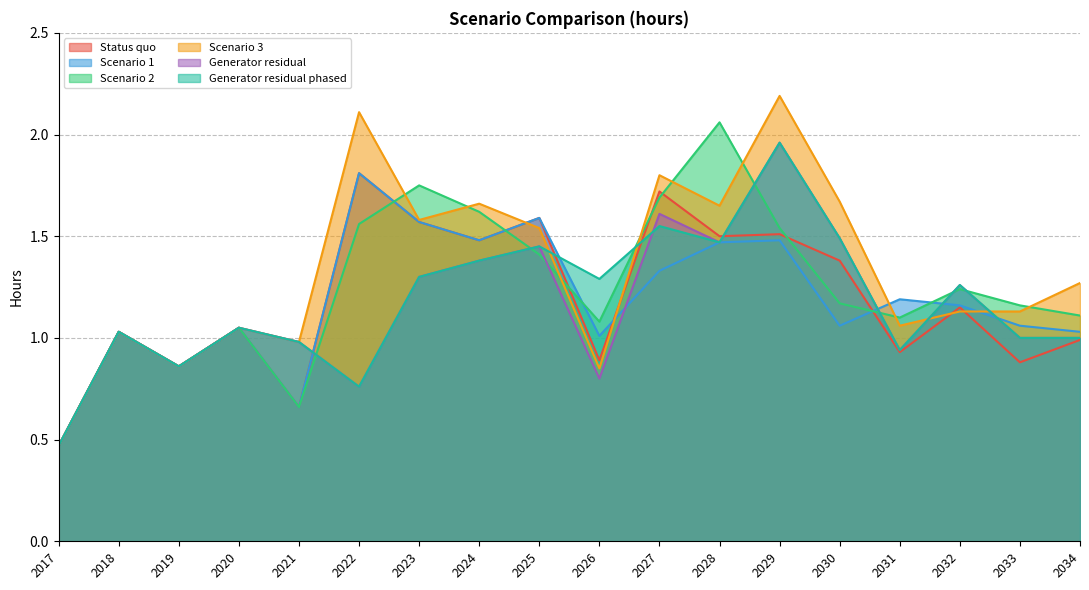

The value of Scenario 2 at 2030 is 1.7. True or false?

False